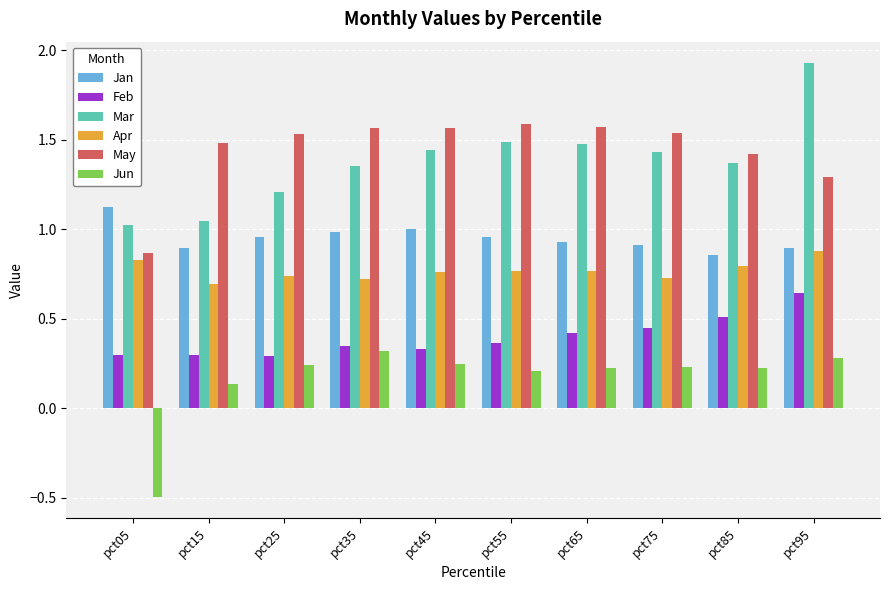

How many values in Jun are below zero?

1